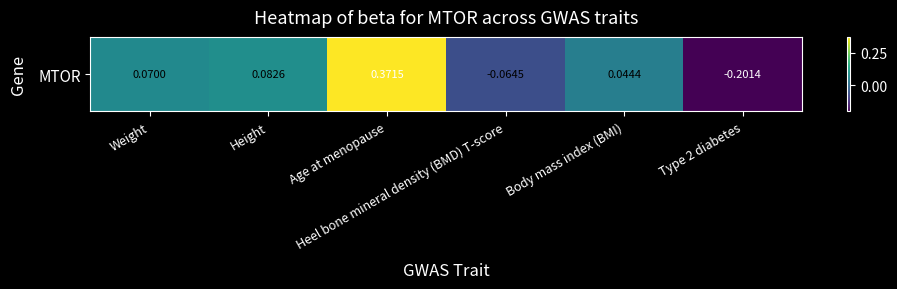

Reading left to right, what are all the values shown in this chart?

Weight=0.1	Height=0.1	Age at menopause=0.4	Heel bone mineral density (BMD) T-score=-0.1	Body mass index (BMI)=0.0	Type 2 diabetes=-0.2